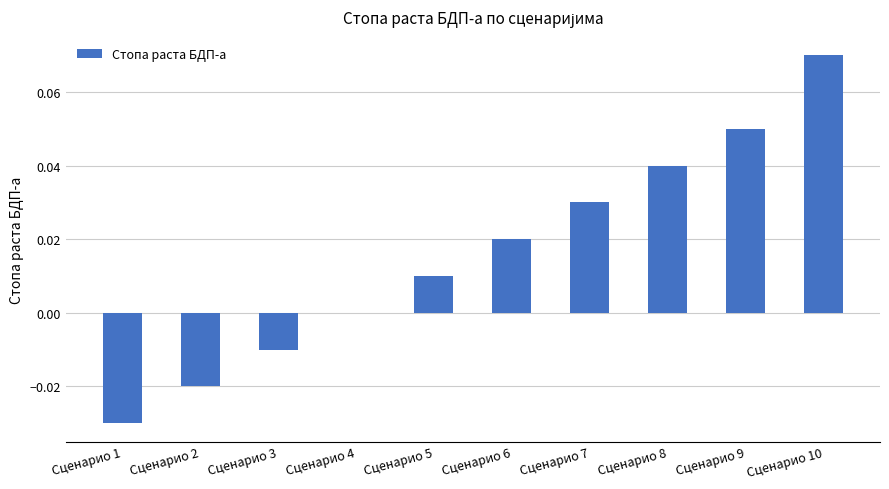

Between Сценарио 2 and Сценарио 8, which is larger?

Сценарио 8